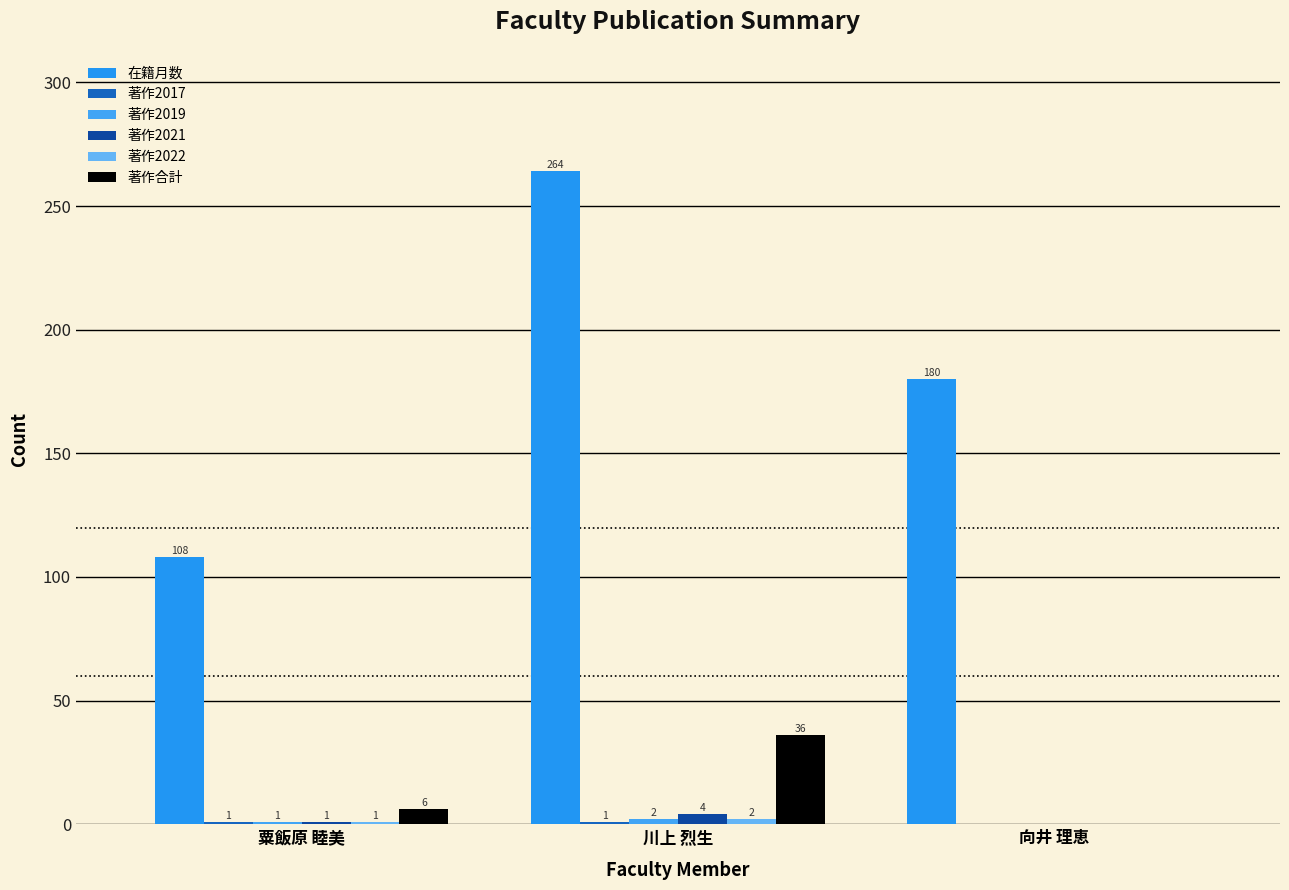

How many groups of bars are there?

3